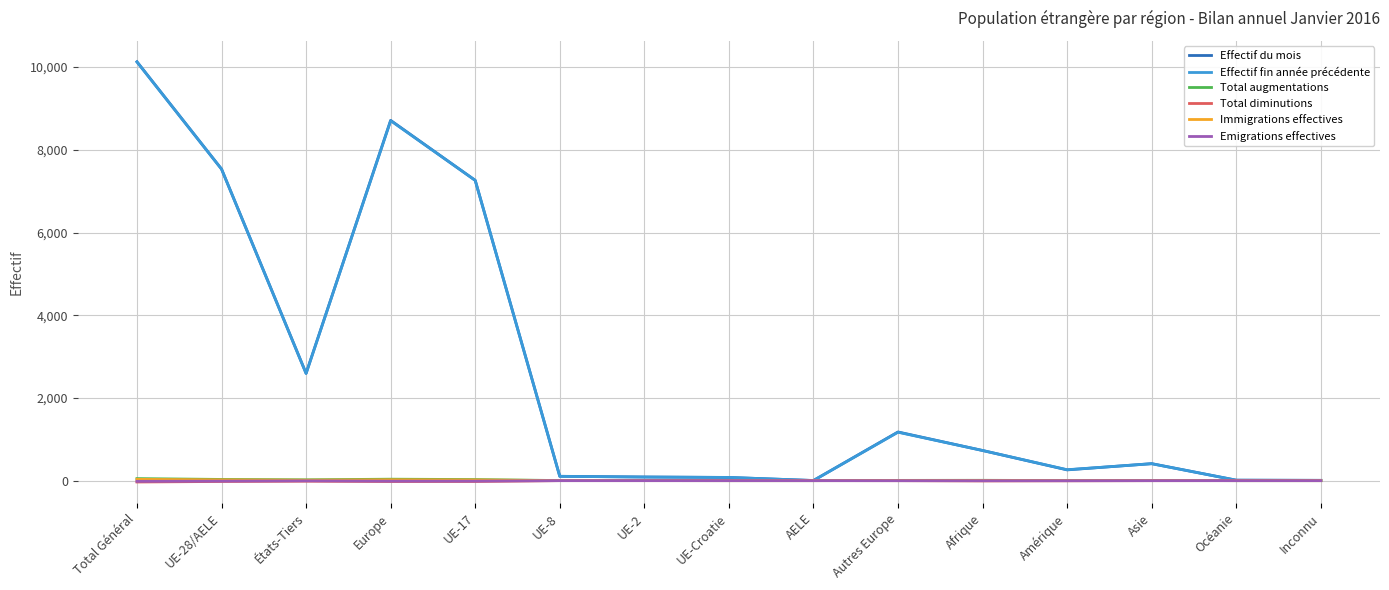

Count the number of categories in the chart.

15